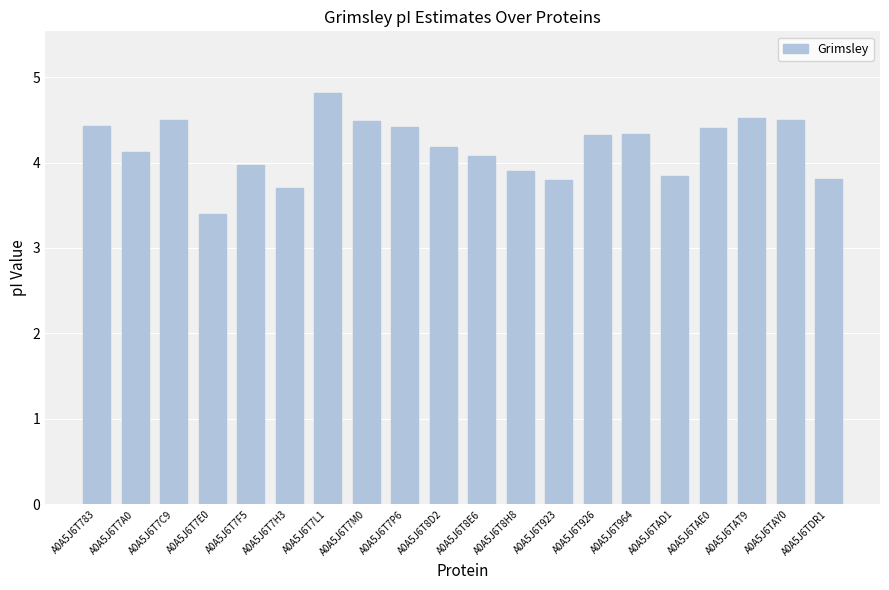

Reading right to left, what are all the values shown in this chart?

3.8	4.5	4.5	4.4	3.8	4.3	4.3	3.8	3.9	4.1	4.2	4.4	4.5	4.8	3.7	4.0	3.4	4.5	4.1	4.4